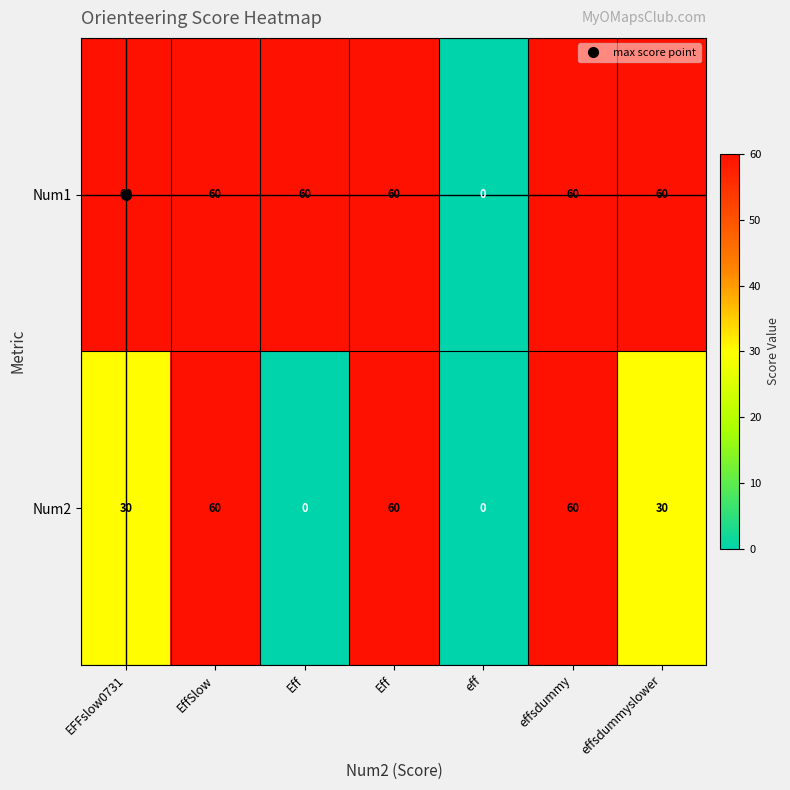

What is the total value across all series at effsdummy?

120